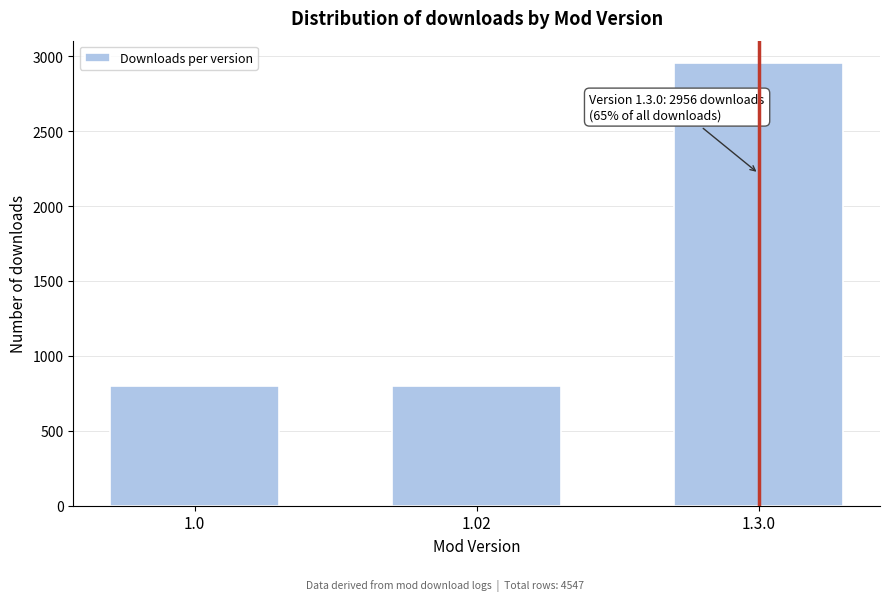

Reading left to right, list all the values displayed in this chart.

1.0=796	1.02=796	1.3.0=2956